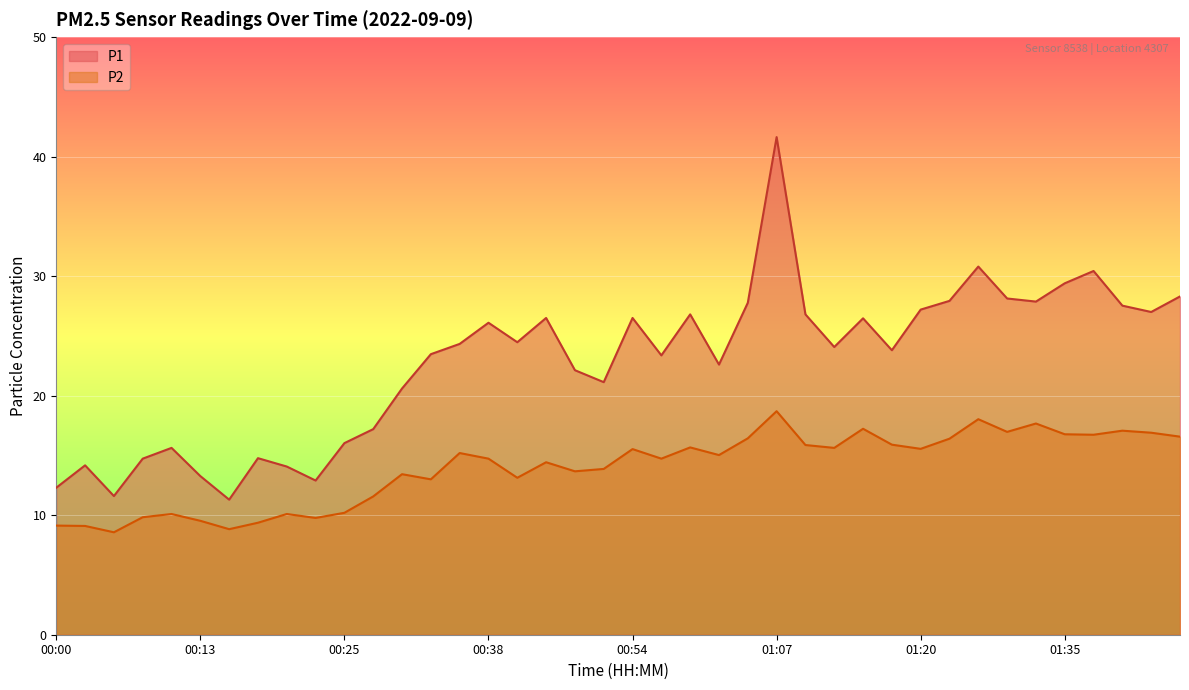

List the labels in order of P1 value, largest first.

01:07, 01:28, 01:38, 01:35, 01:45, 01:31, 01:22, 01:33, 01:04, 01:40, 01:20, 01:43, 00:59, 01:09, 00:43, 00:54, 01:15, 00:38, 00:41, 00:36, 01:12, 01:17, 00:33, 00:57, 01:02, 00:49, 00:51, 00:31, 00:28, 00:25, 00:10, 00:18, 00:08, 00:02, 00:20, 00:13, 00:23, 00:00, 00:05, 00:15